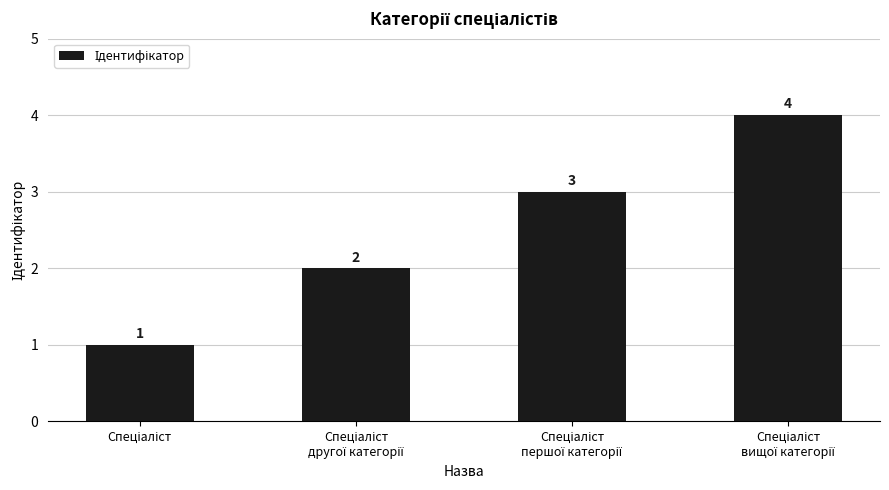

Count the values in the range 2 to 4.

3